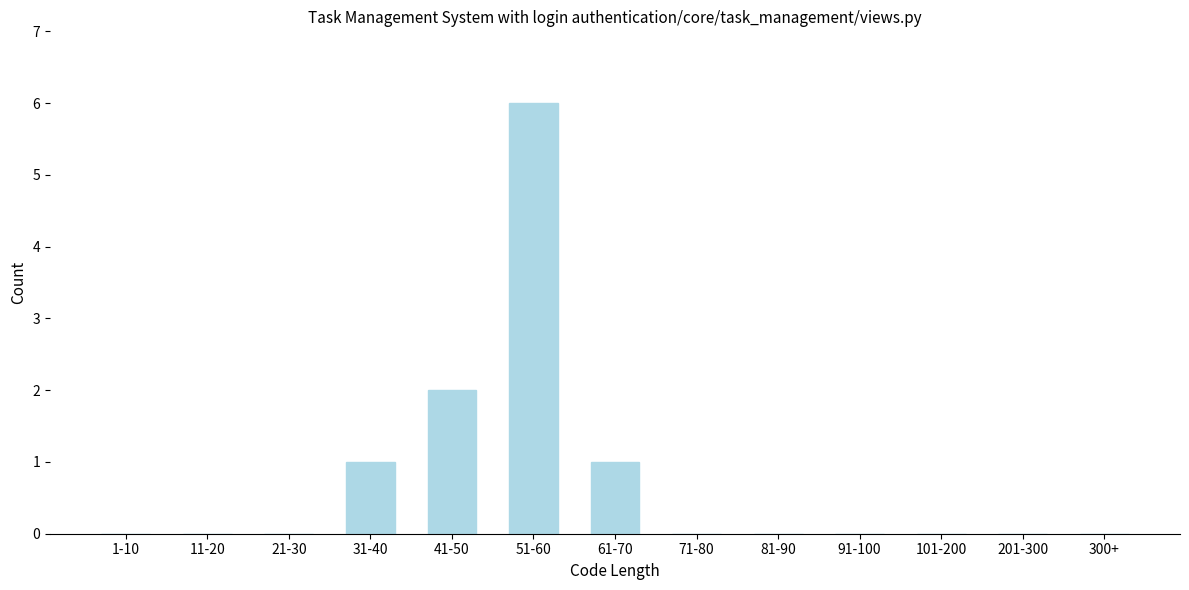

Reading left to right, what are all the values shown in this chart?

1-10=0	11-20=0	21-30=0	31-40=1	41-50=2	51-60=6	61-70=1	71-80=0	81-90=0	91-100=0	101-200=0	201-300=0	300+=0